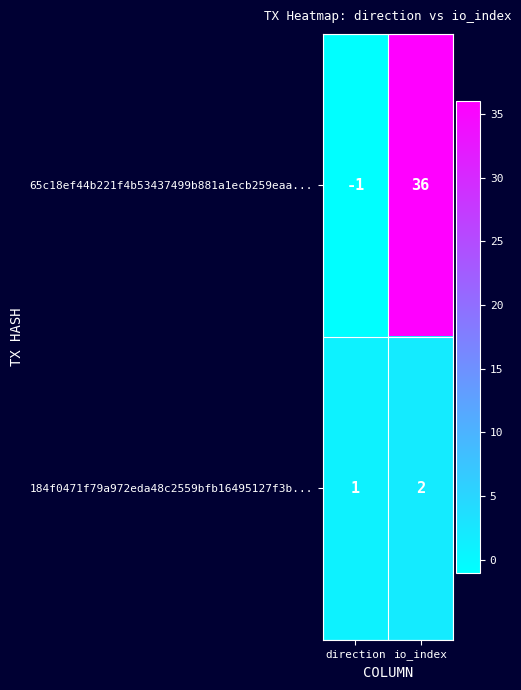

What is the difference between the highest and lowest values at io_index?

34